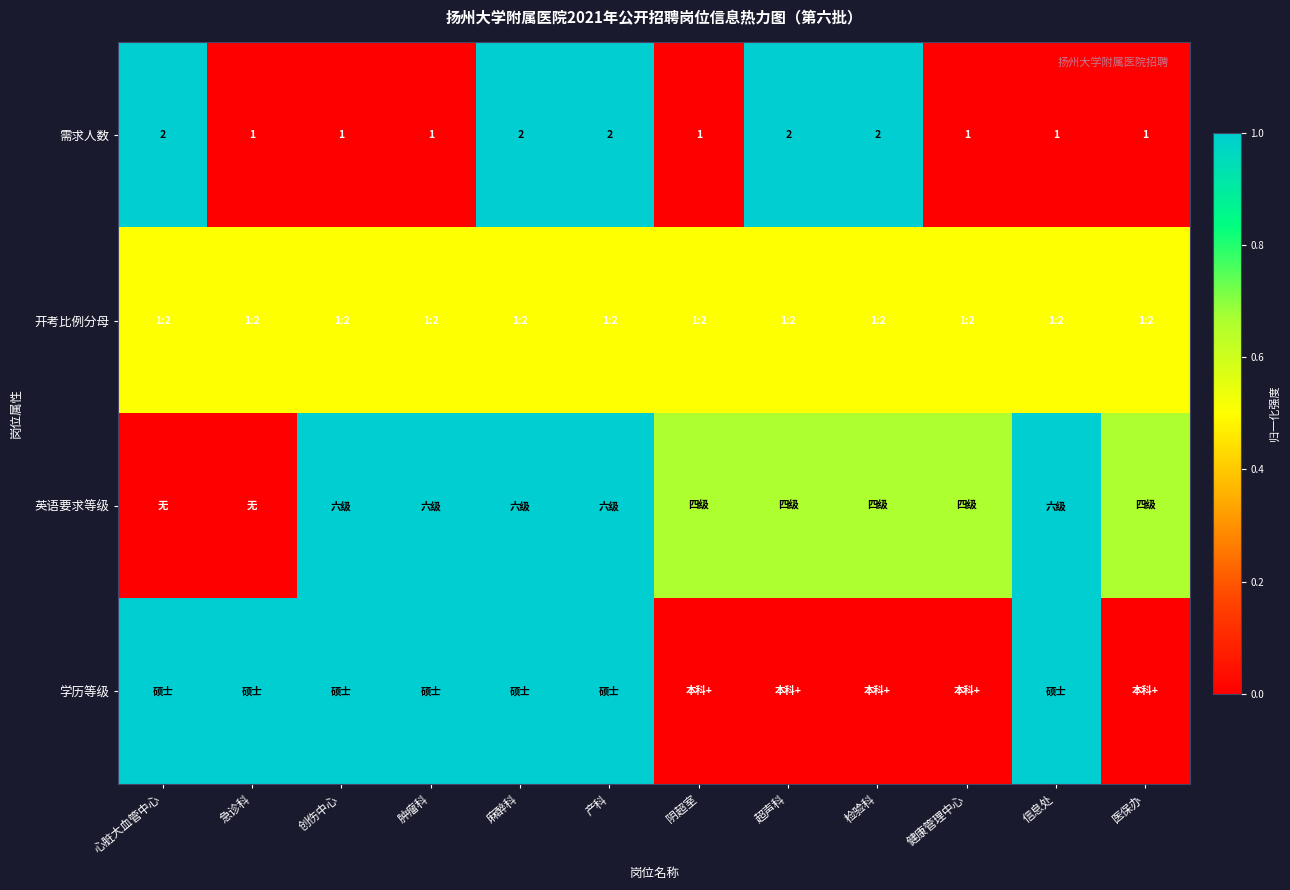

Read the 开考比例分母 value at 信息处.

0.5